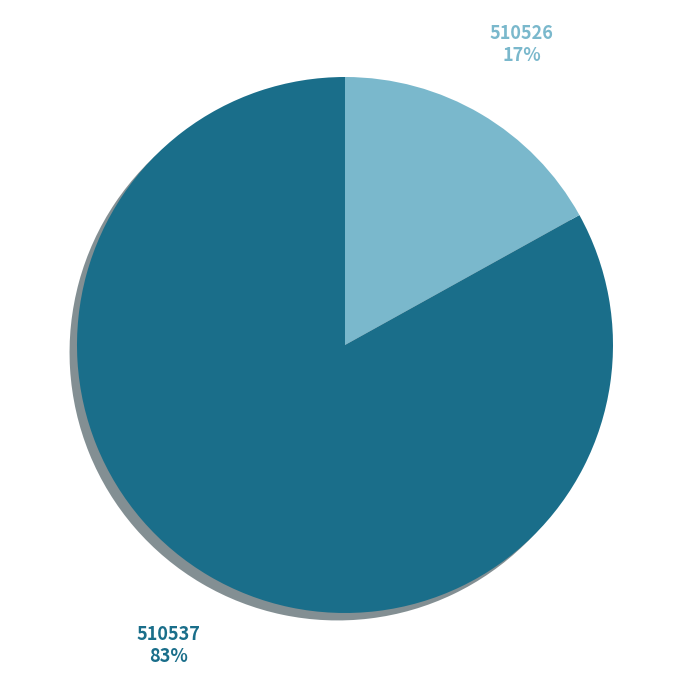

Between 510526 and 510537, which is larger?

510537